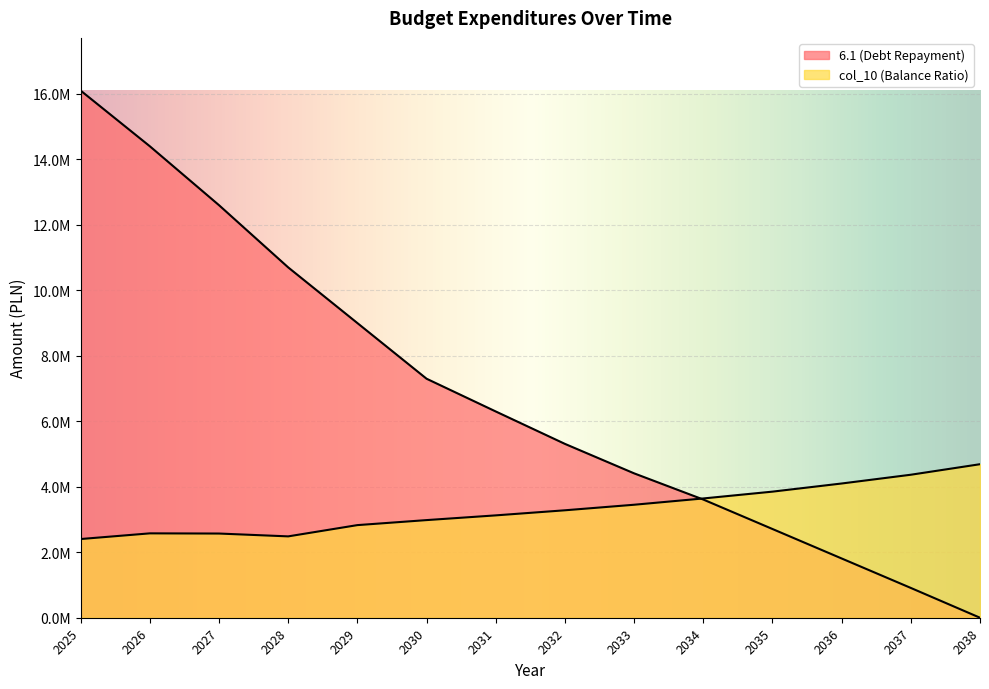

Which series has the largest total across all categories?

6.1 (Debt Repayment)